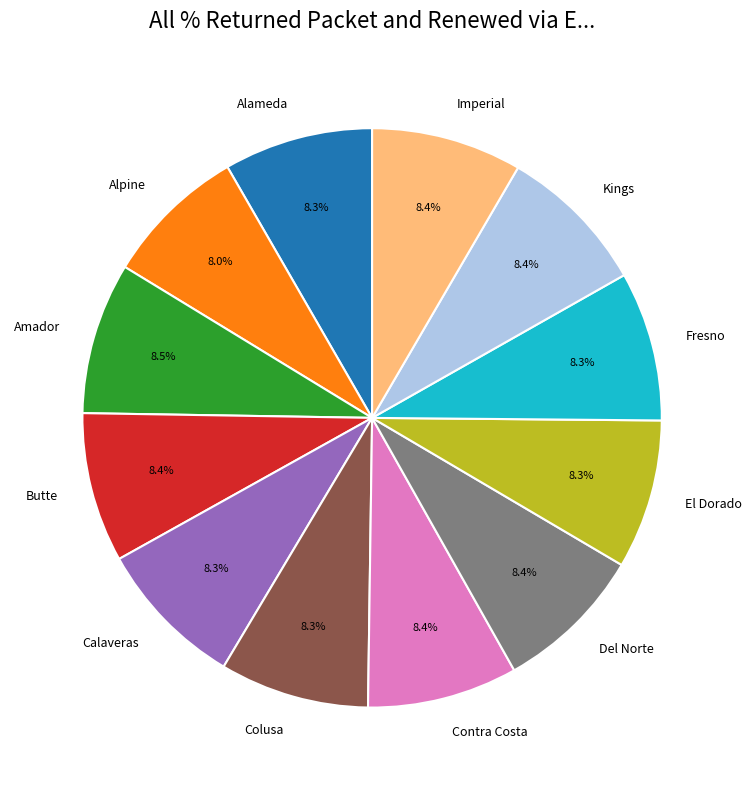

What is the total percentage of Contra Costa and Kings?

16.8%